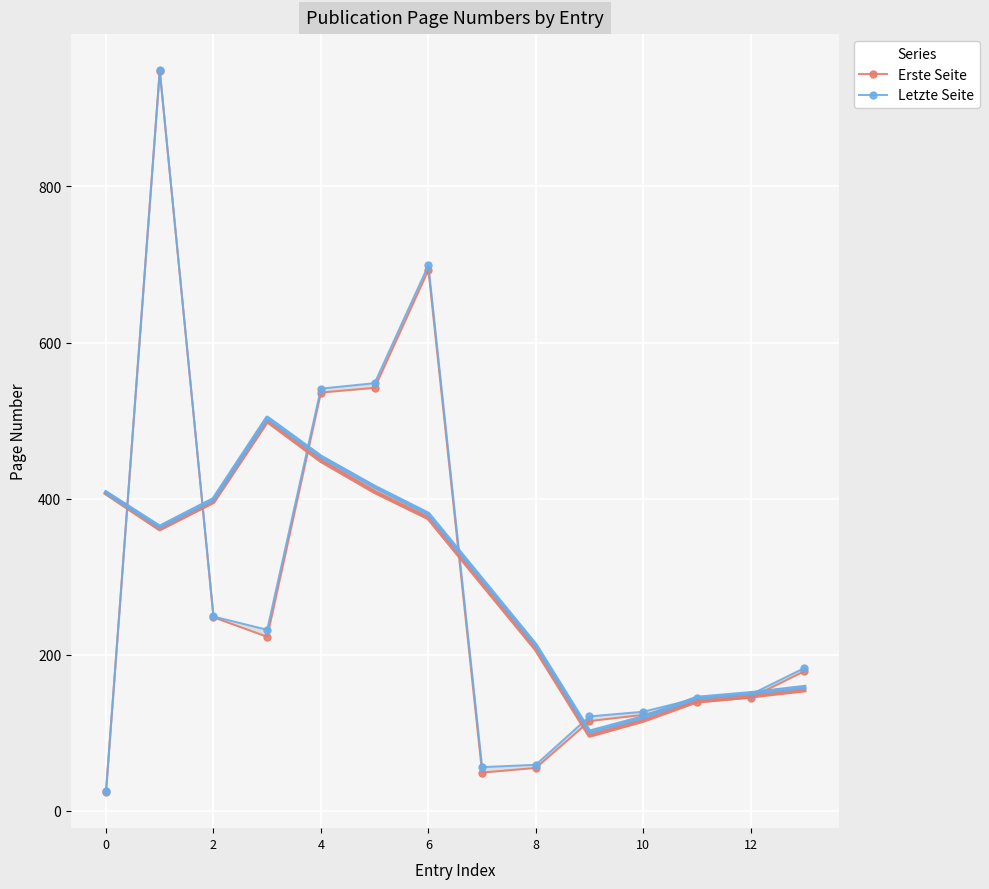

Which series has the largest range (max minus min)?

Erste Seite